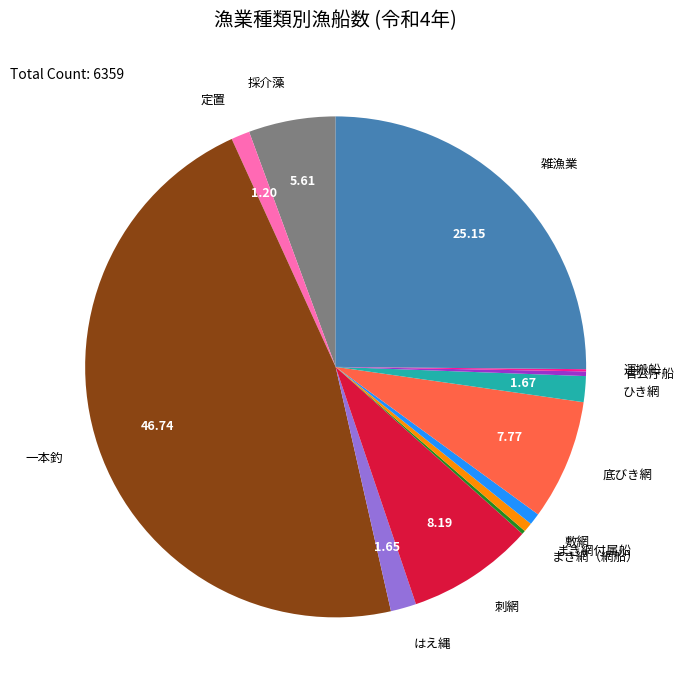

Does any single category account for the majority?

No